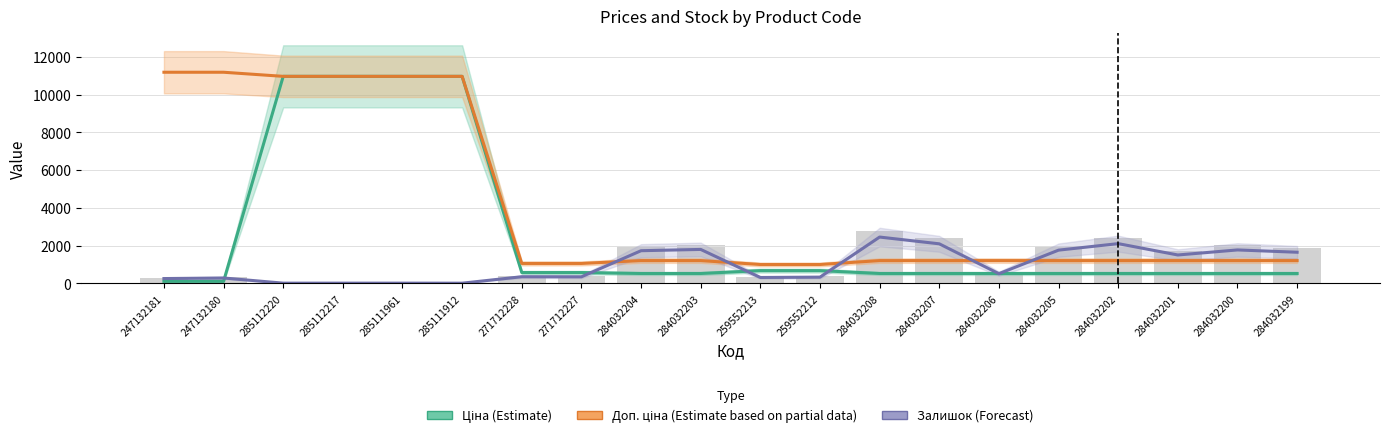

Which has a higher value, 247132181 or 284032208?

284032208